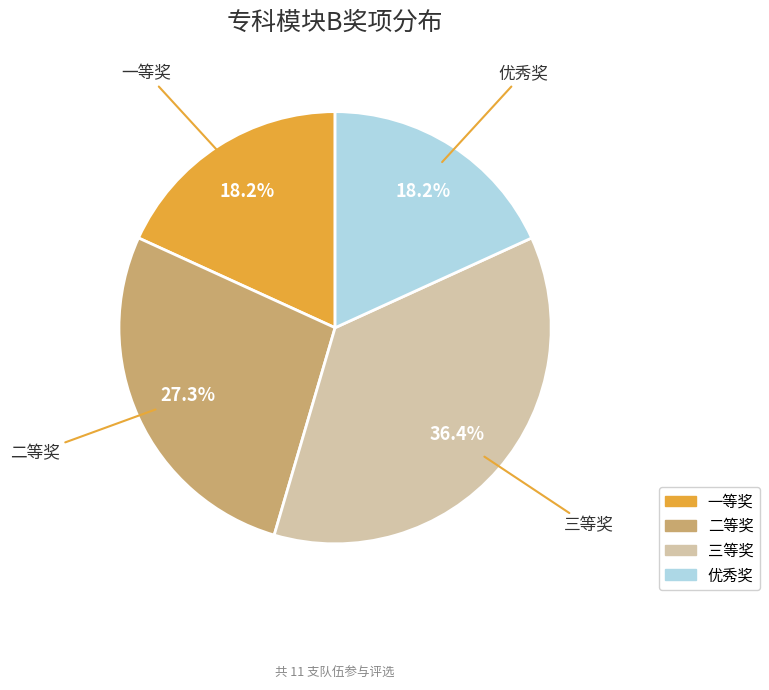

The 三等奖 slice represents 24% of the pie. True or false?

False